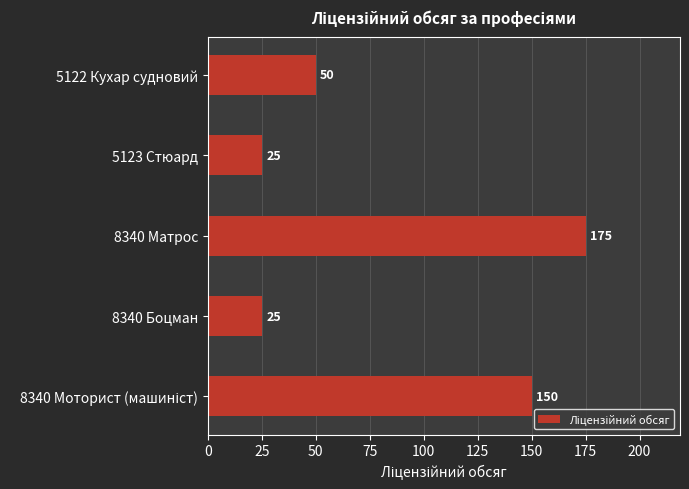

Reading top to bottom, transcribe all the data shown in this chart.

50	25	175	25	150